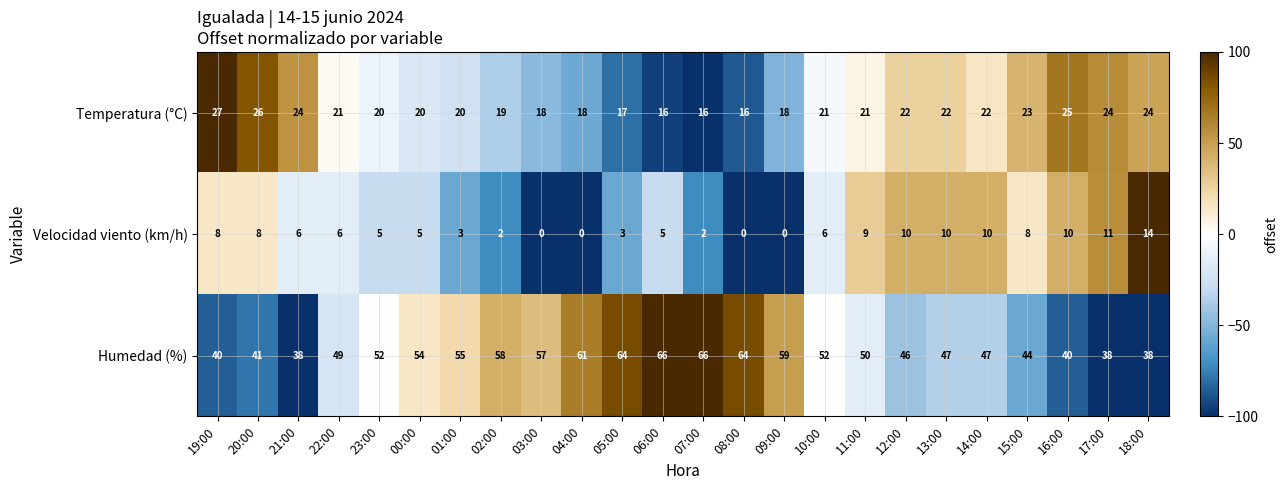

Is it true that Humedad (%) equals 47 at 14:00?

True